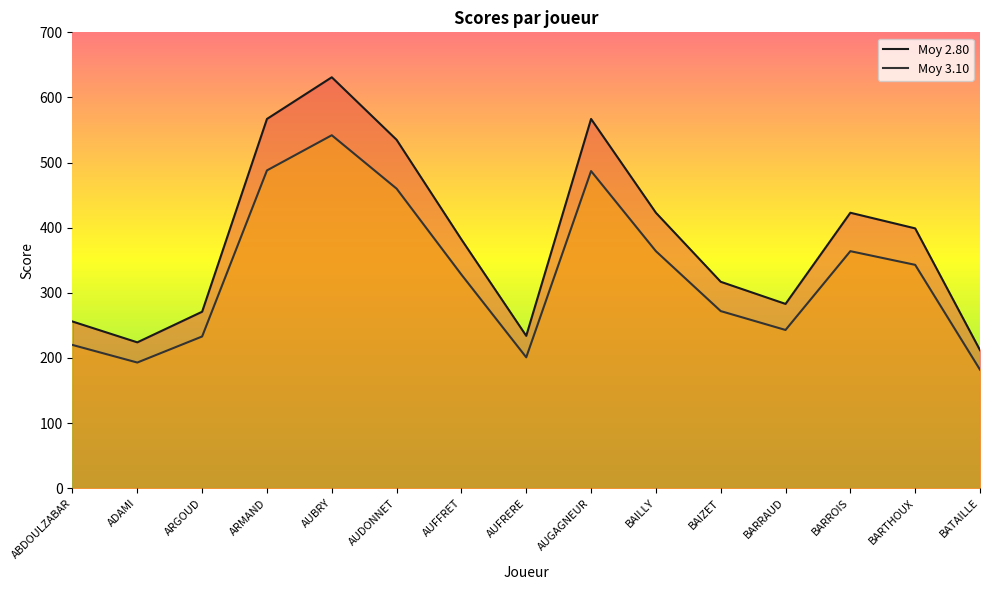

Which label corresponds to the largest value in the chart?

AUBRY